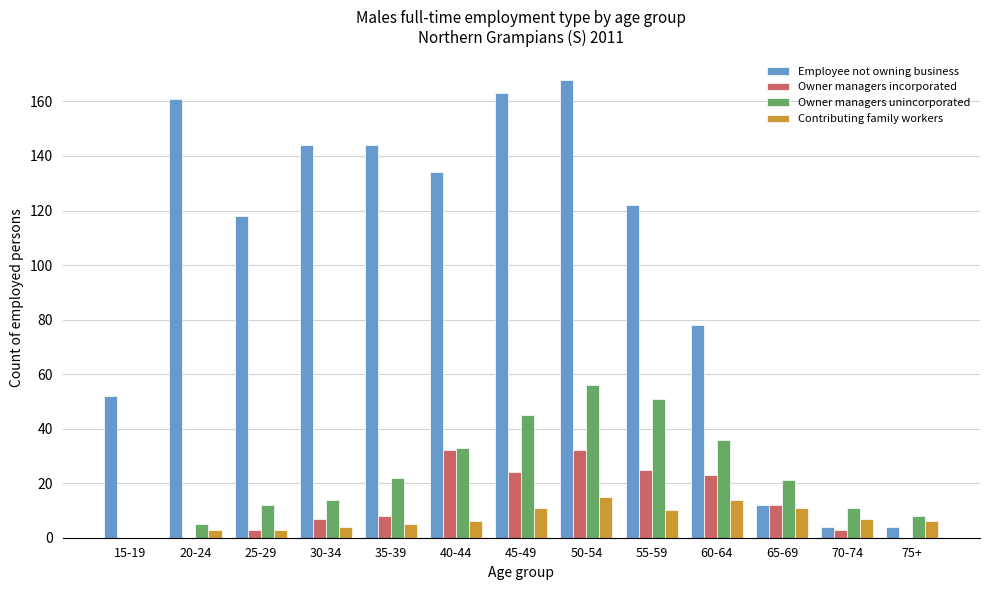

What is the total value across all series at 35-39?

179